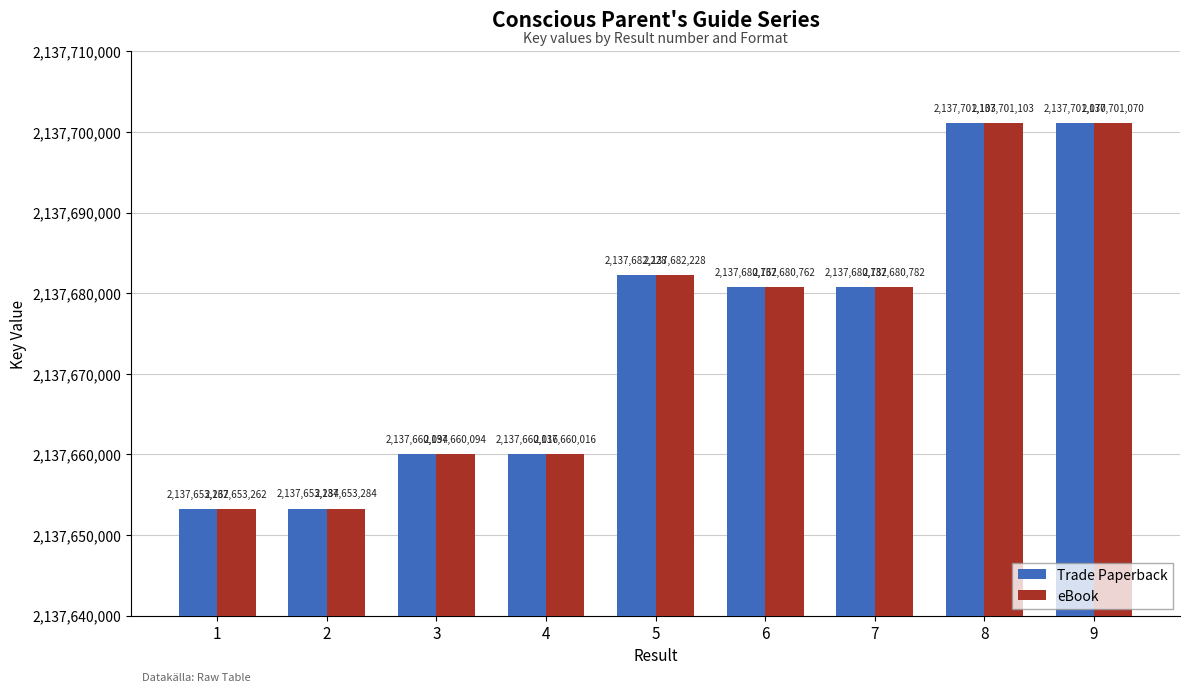

At how many categories does at least one series exceed 2137698774?

2